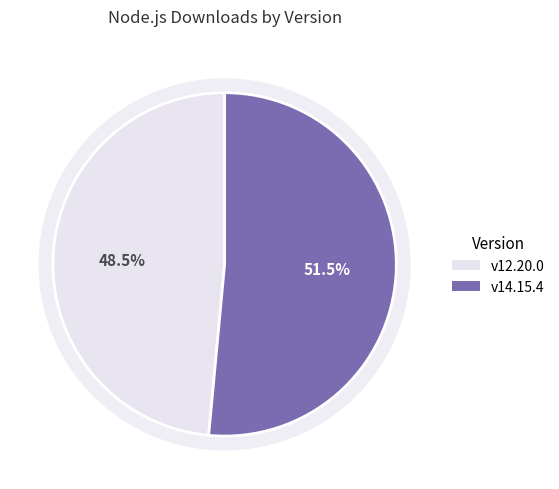

What is the change in value from v12.20.0 to v14.15.4?

+34334